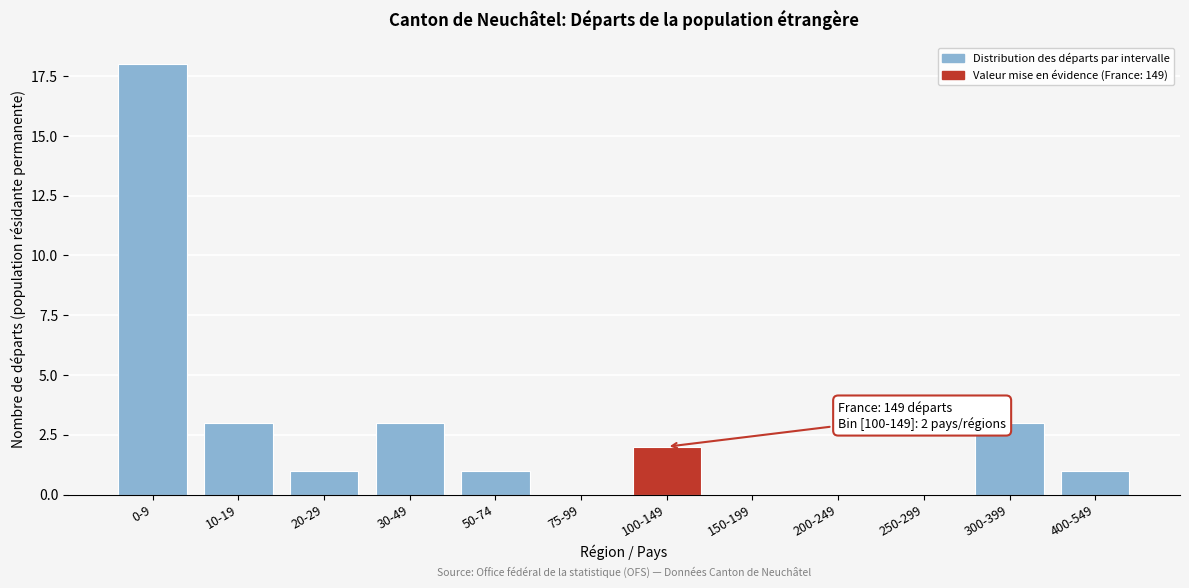

Reading right to left, extract all data points from this chart.

400-549=1	300-399=3	250-299=0	200-249=0	150-199=0	100-149=2	75-99=0	50-74=1	30-49=3	20-29=1	10-19=3	0-9=18